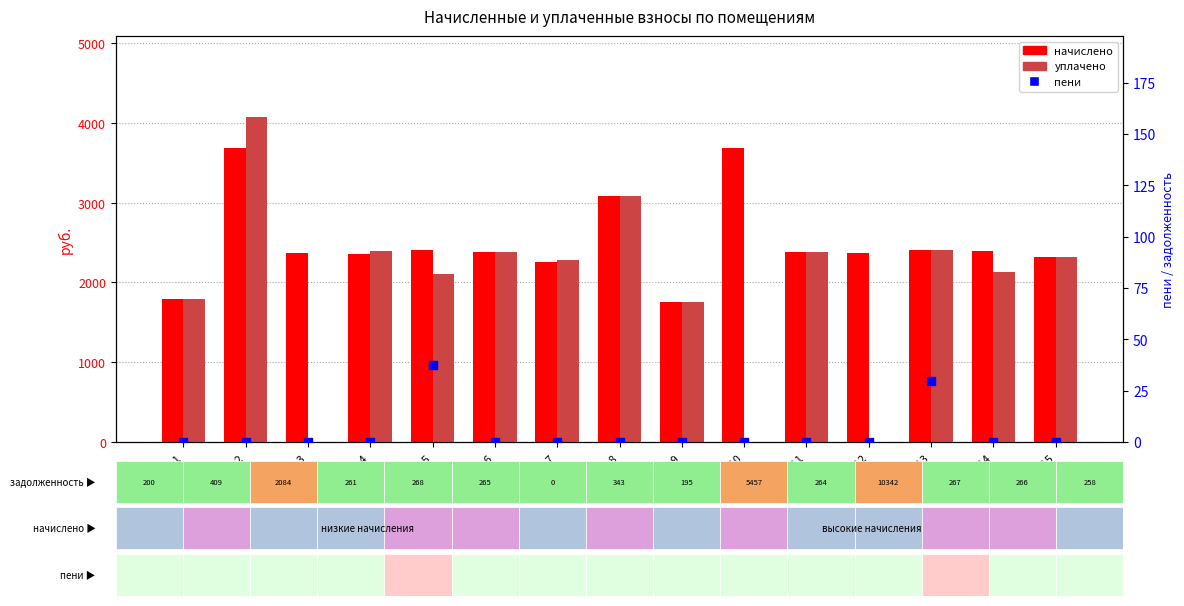

At which category is the sum across all series the highest?

Пом.2